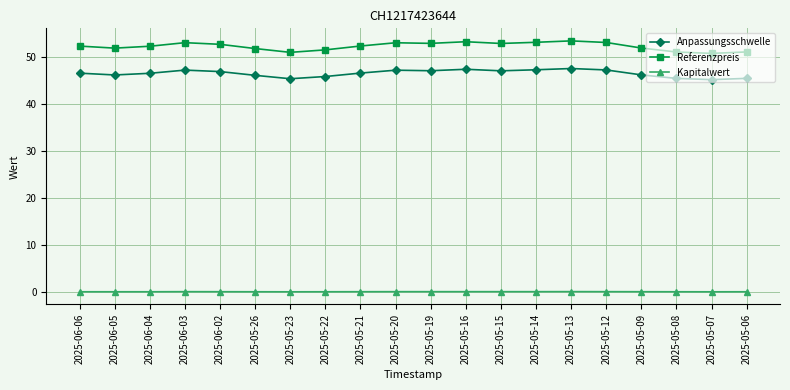

True or false: Referenzpreis and Kapitalwert cross at least once.

False